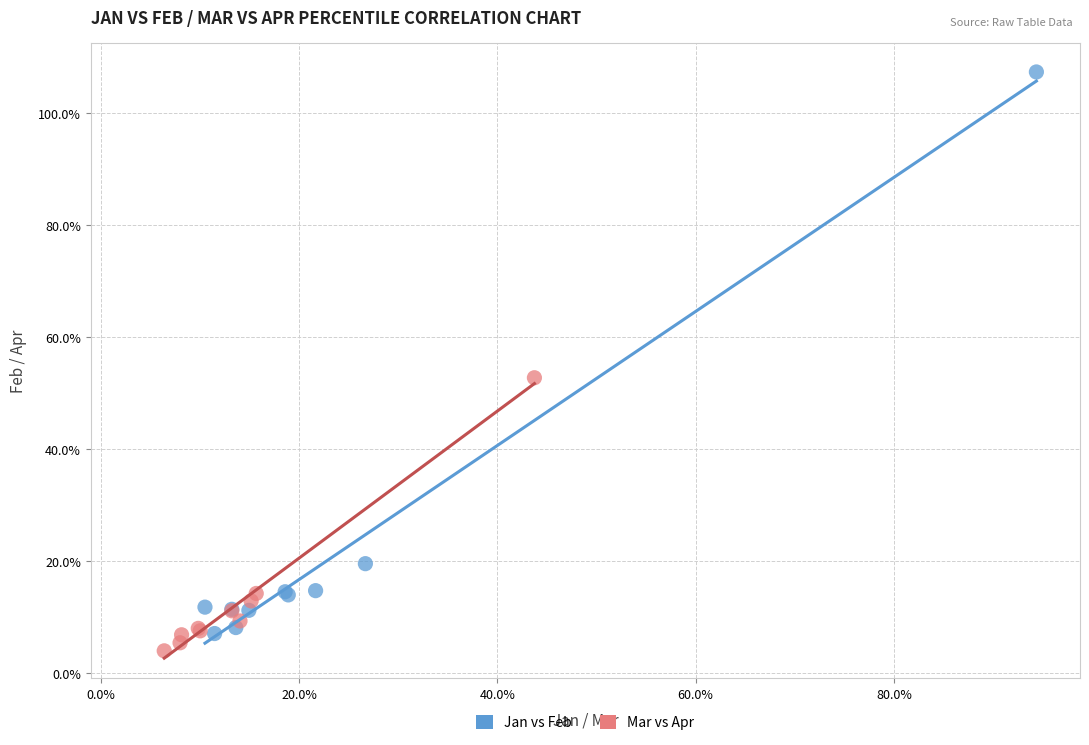

Which series reaches the maximum Y coordinate?

Jan vs Feb